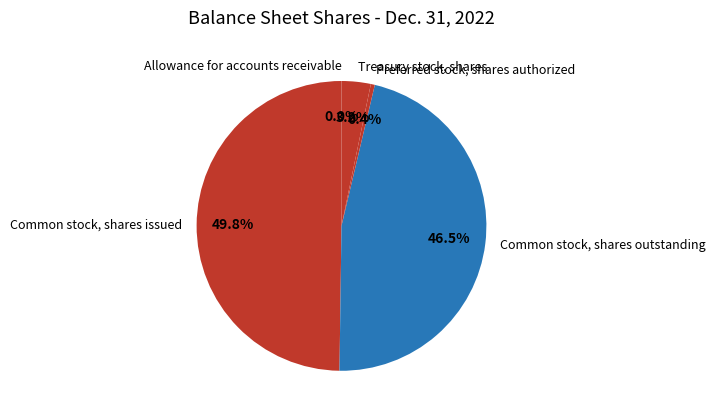

What percentage is NOT represented by Preferred stock, shares authorized?

99.6%